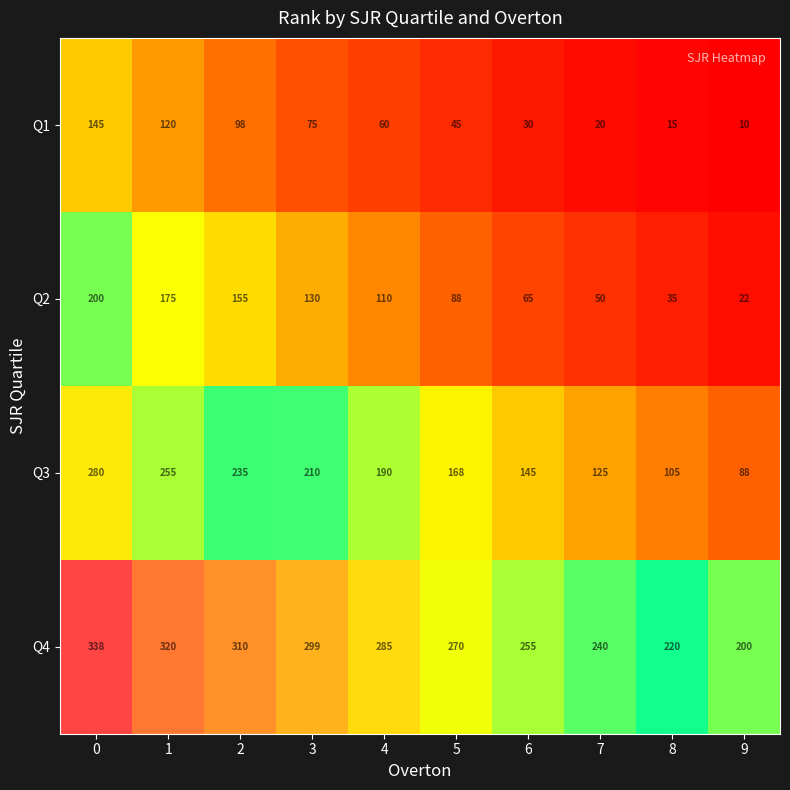

Where is Q2 nearest to the value 111?

4